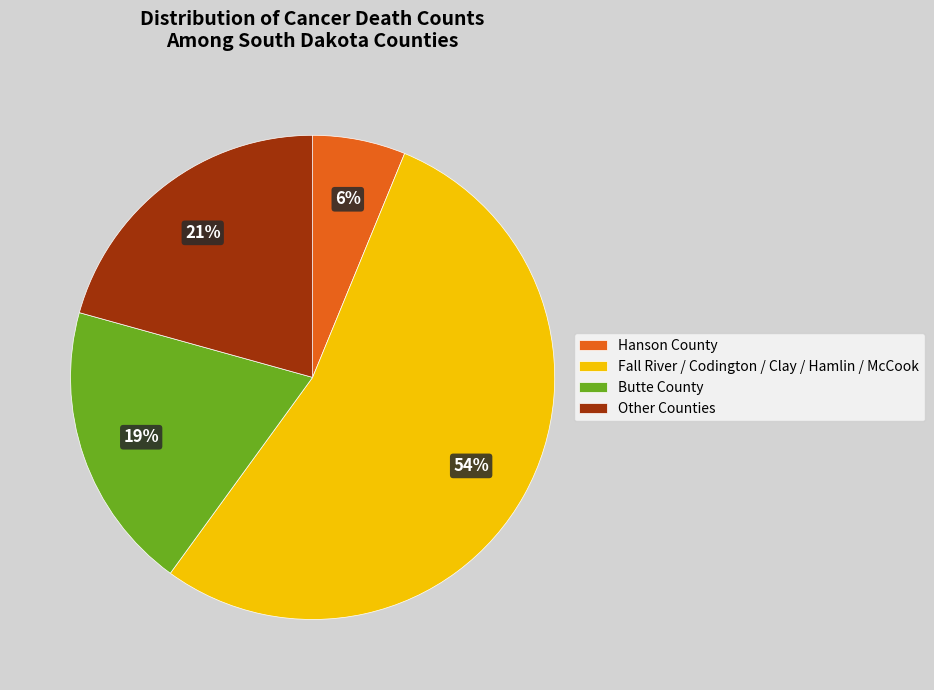

Which category has the smallest portion of the pie?

Hanson County